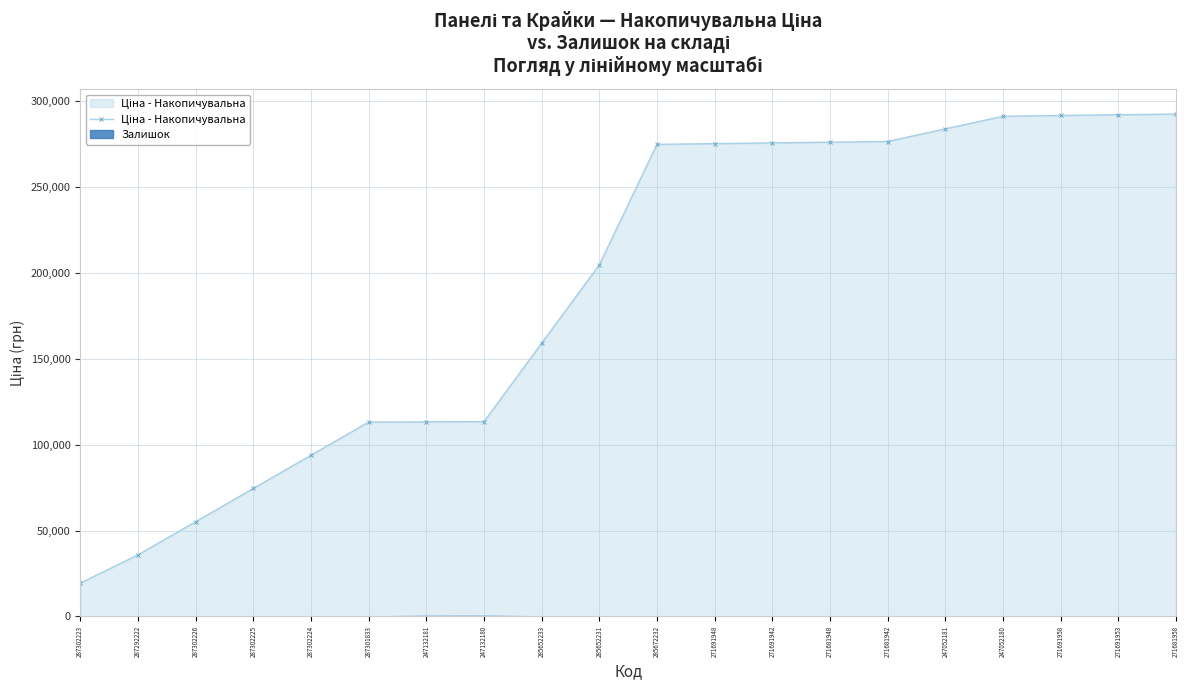

The chart shows a value of 316461.4 at 285652231. True or false?

False